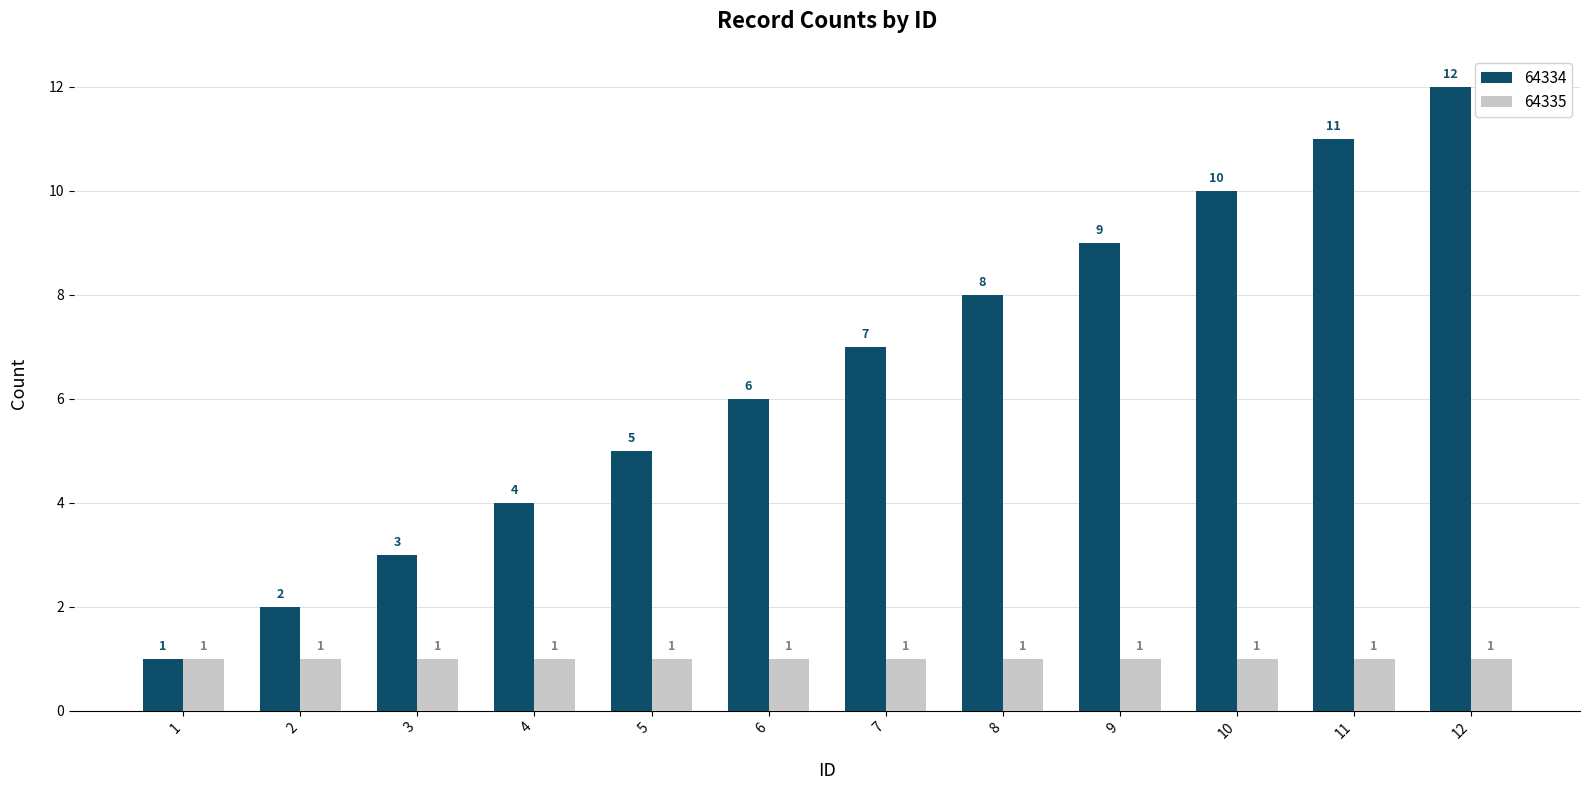

The 64334 series shows 7 at 7. True or false?

True